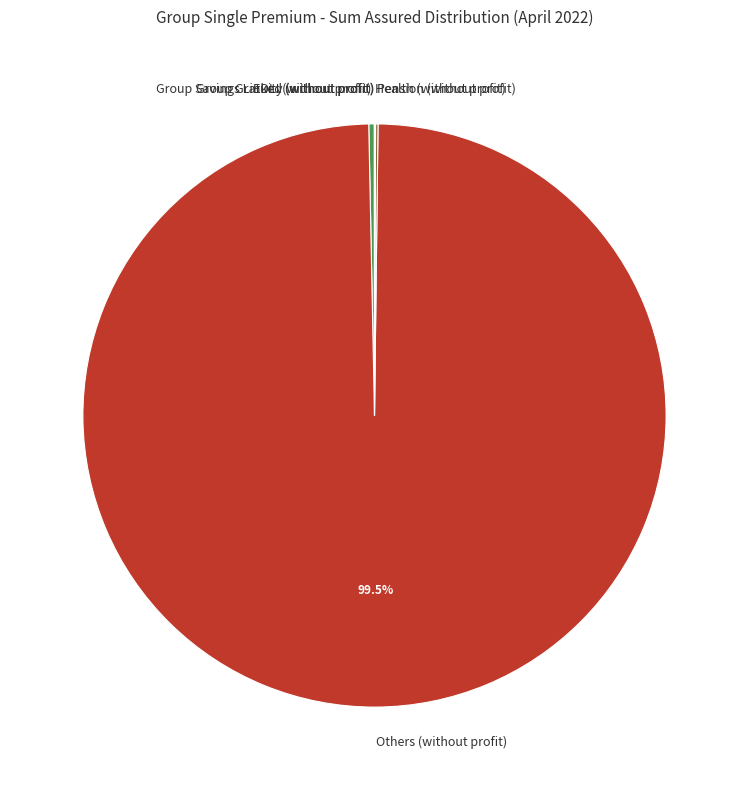

Which slice represents more than half of the pie?

Others (without profit)